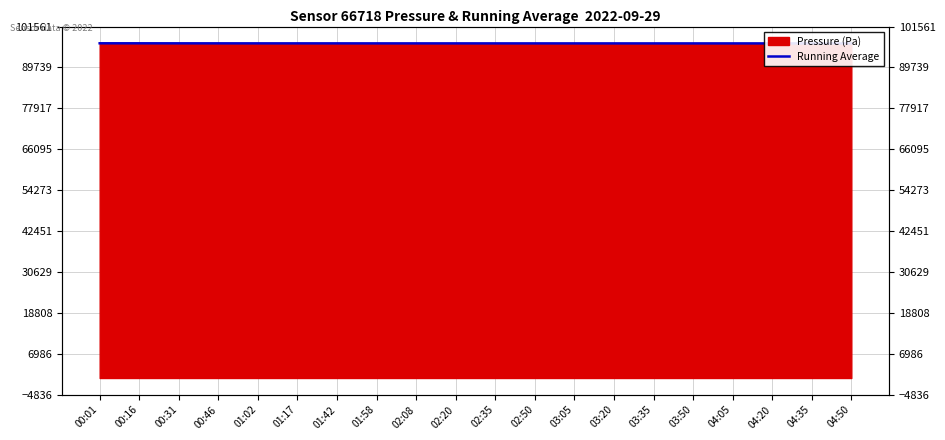

True or false: there are more than 1 points higher than both neighbors.

True